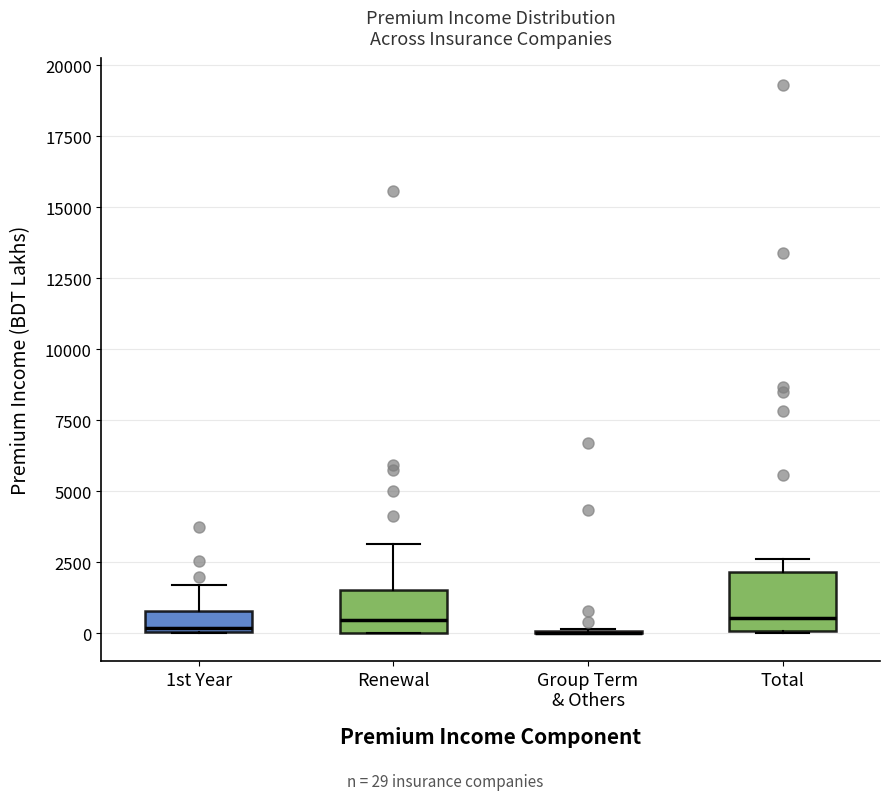

Which box is the tallest, from its lower edge to its upper edge?

Total